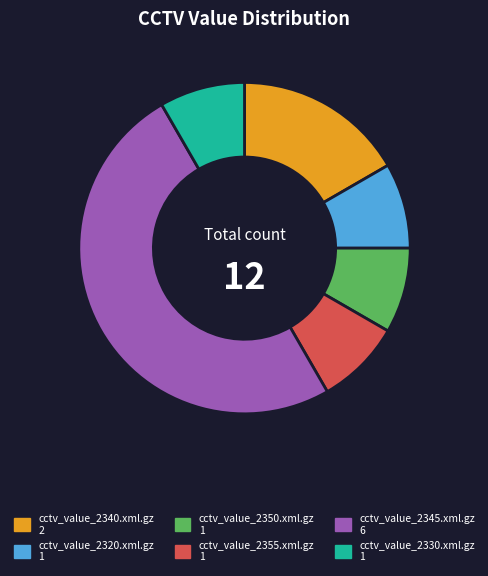

Is it true that cctv_value_2355.xml.gz is 14% of the pie?

False